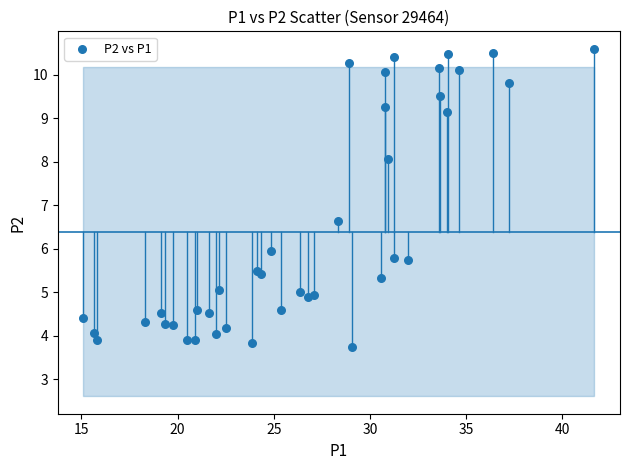

What Y value in the scatter plot is closest to 7?

6.6